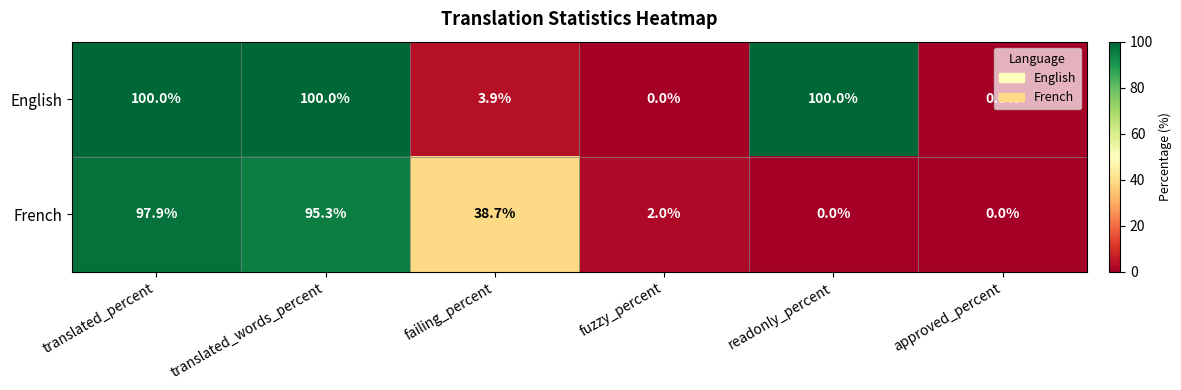

At which category is the sum across all series the highest?

translated_percent